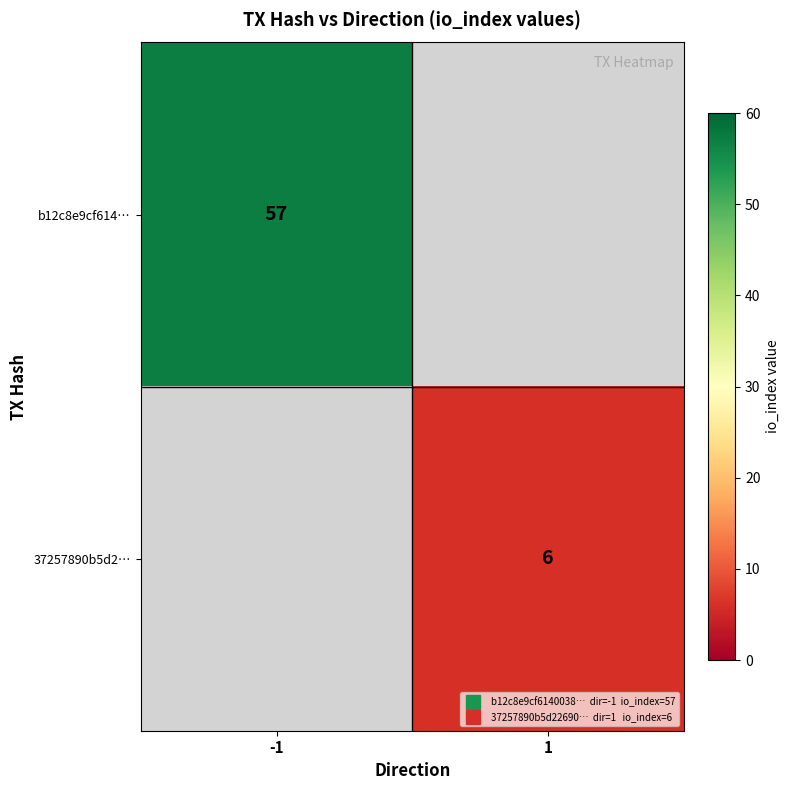

List the series in order of their overall mean, highest first.

b12c8e9cf614…, 37257890b5d2…